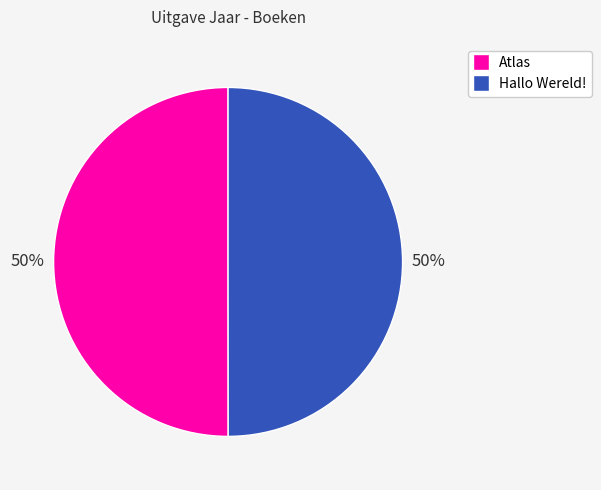

To the nearest percent, what is the combined percentage of Atlas and Hallo Wereld!?

100%